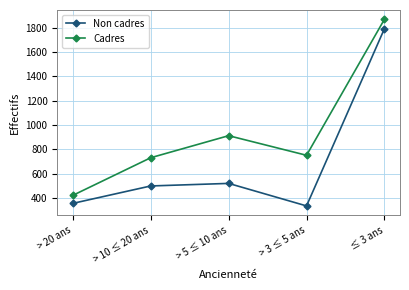

At > 10 ≤ 20 ans, list the series in order from largest to smallest.

Cadres, Non cadres